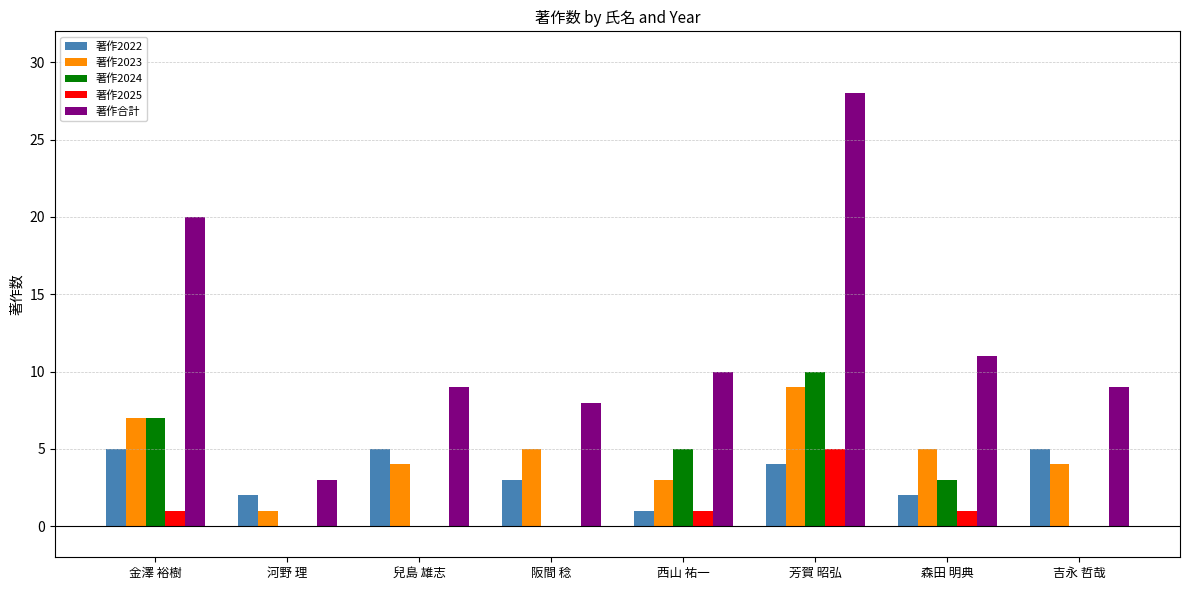

Where does the 著作合計 series first go above 10?

金澤 裕樹